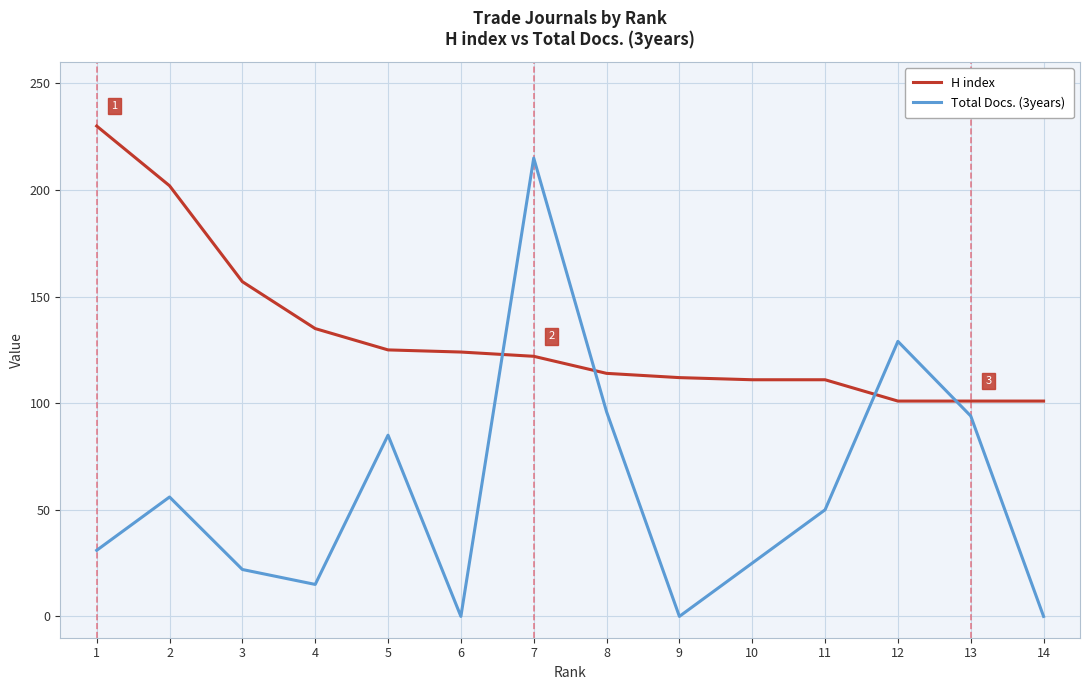

At which category is the sum across all series the highest?

7